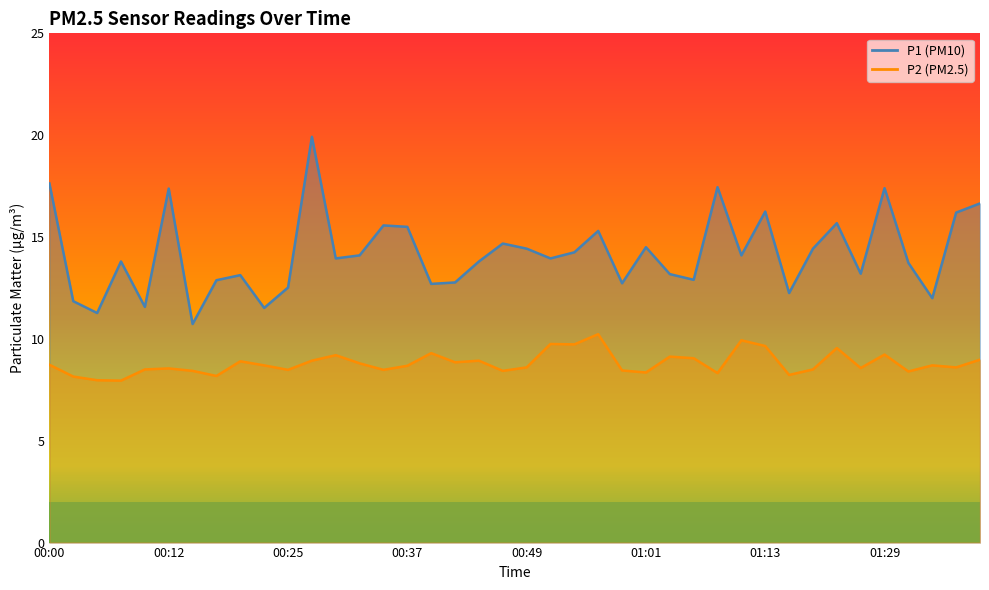

Is it true that P2 equals 8.5 at 01:18?

True